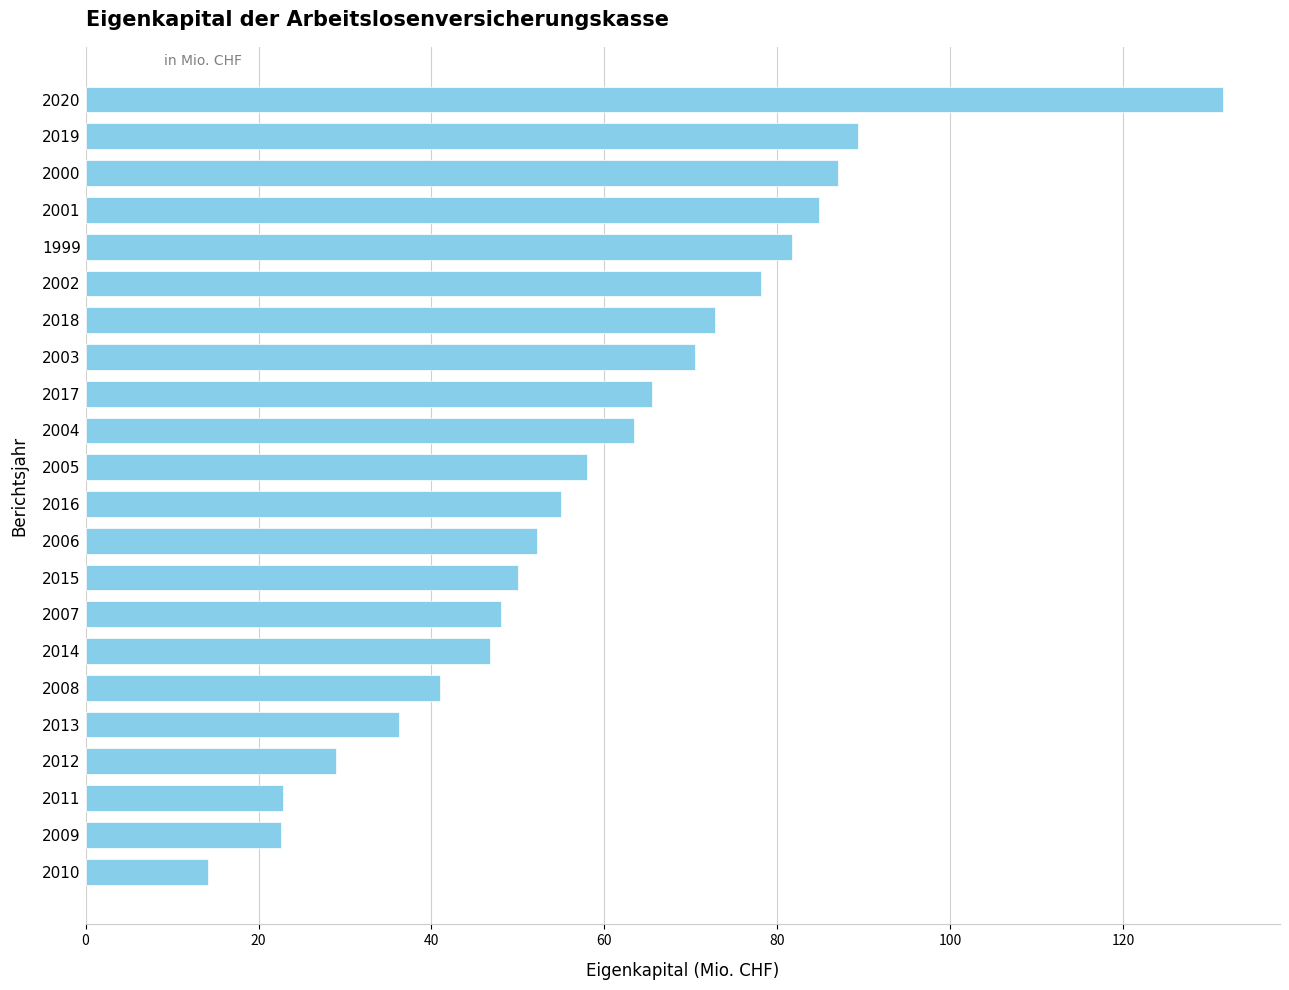

Which has a higher value, 1999 or 2015?

1999